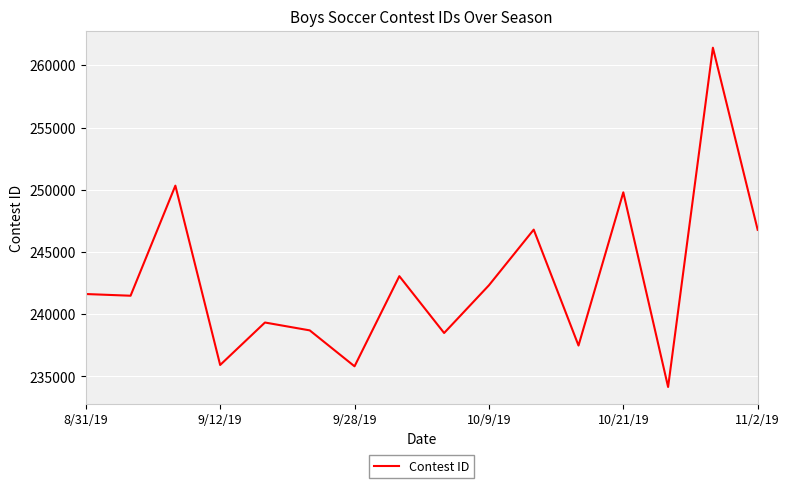

What is the difference between the maximum and minimum values?

27260